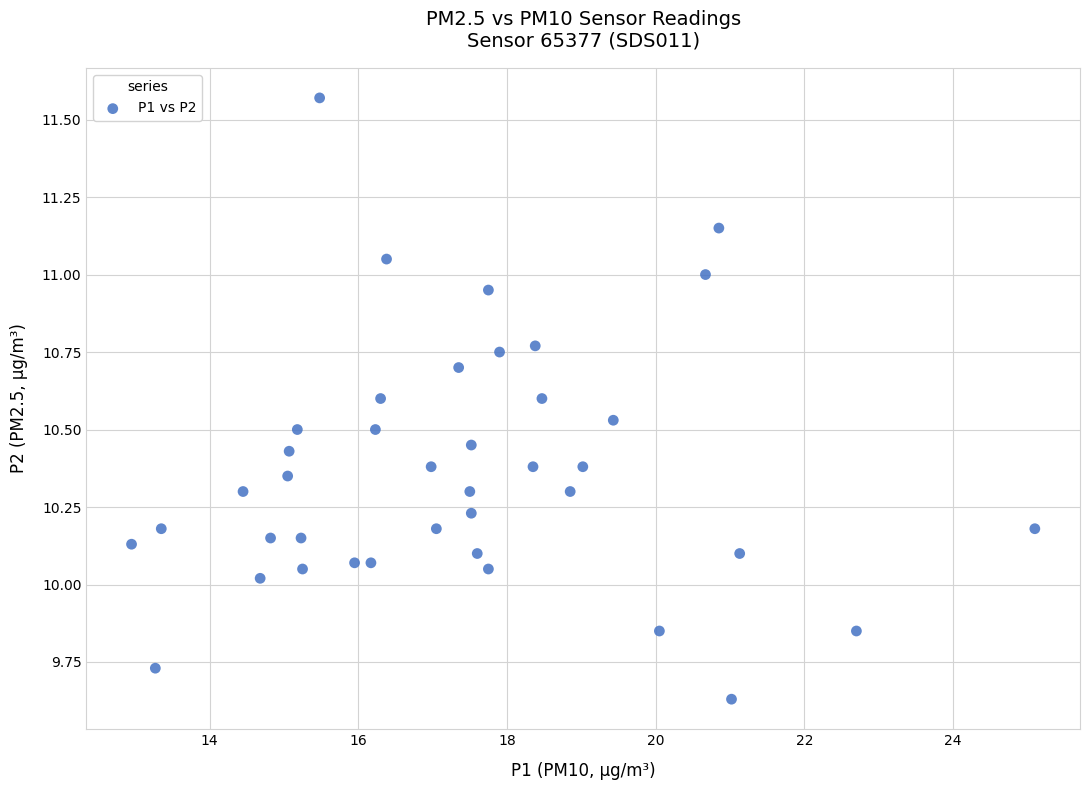

What is the range of X values (max minus min)?

12.2